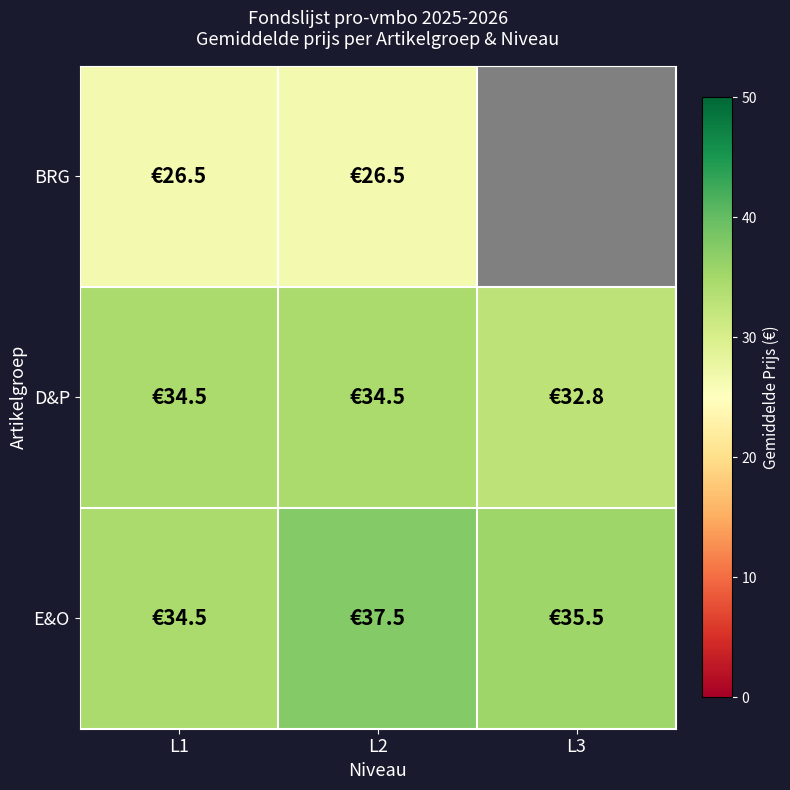

At which label is BRG closest to 26?

L1